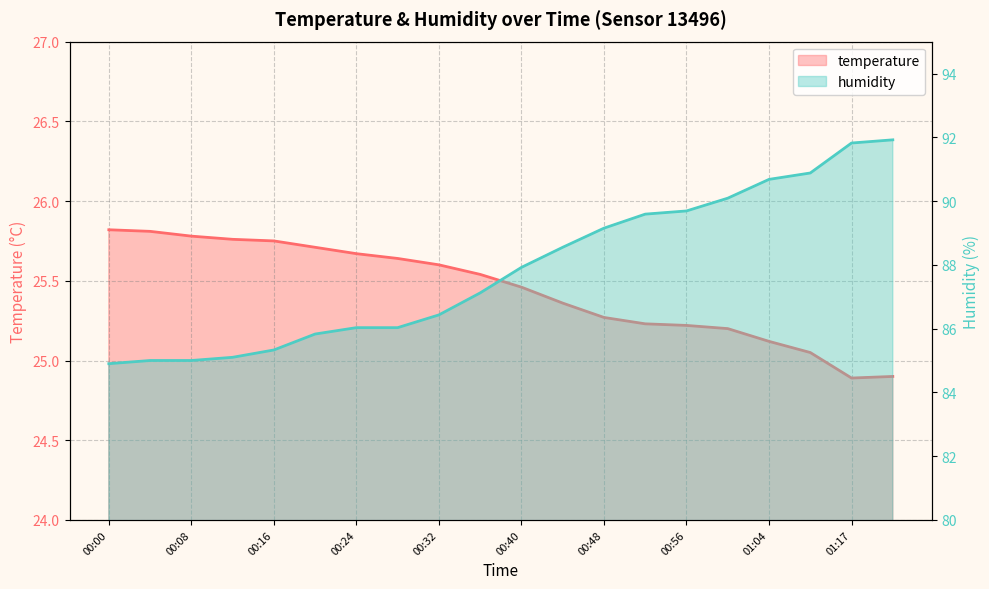

True or false: humidity and temperature cross at least once.

False